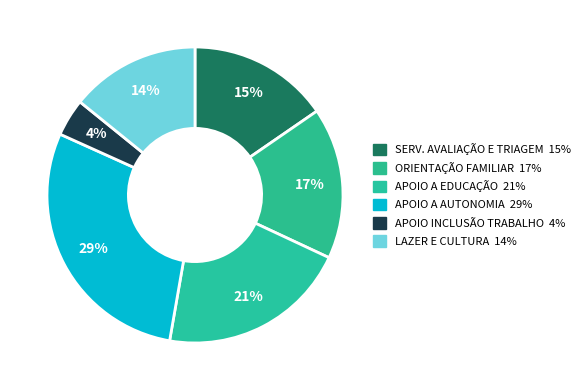

Is there a majority slice in this chart?

No